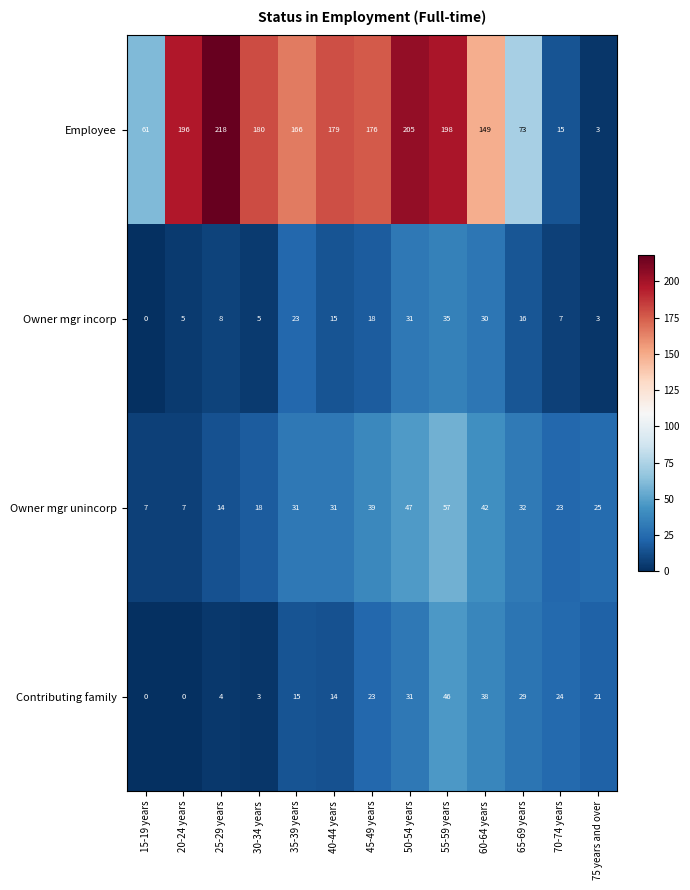

What is the difference between the maximum and second lowest values in the Employee series?

203